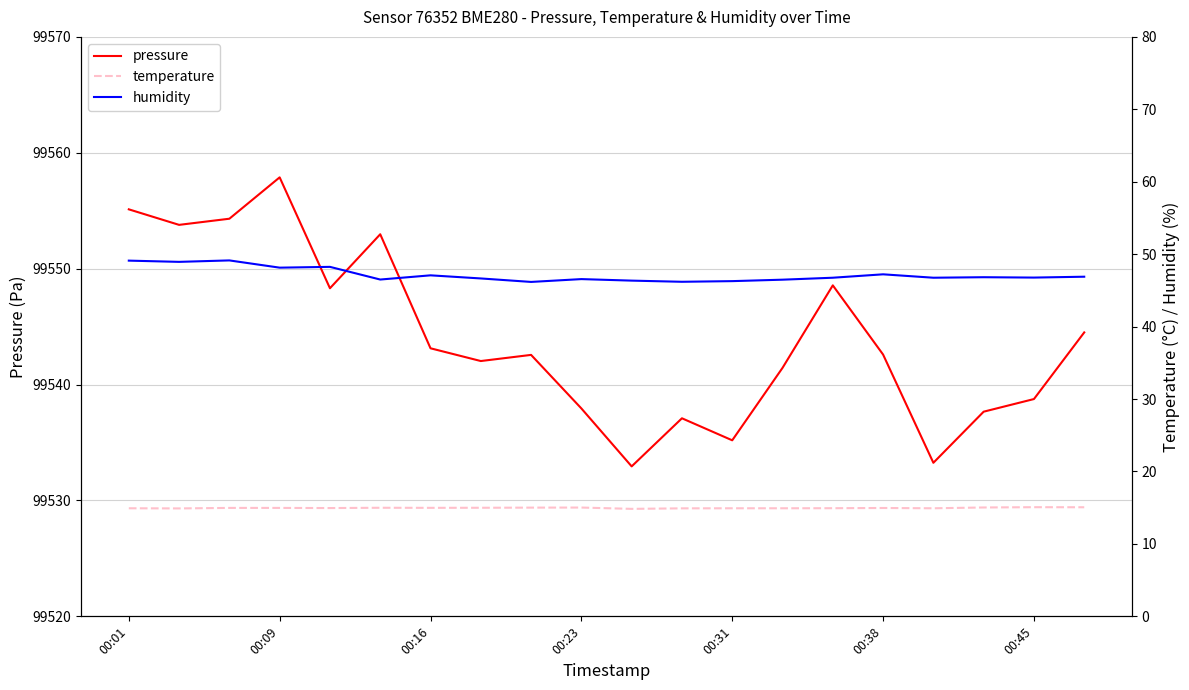

What is the maximum value for pressure?

99557.9